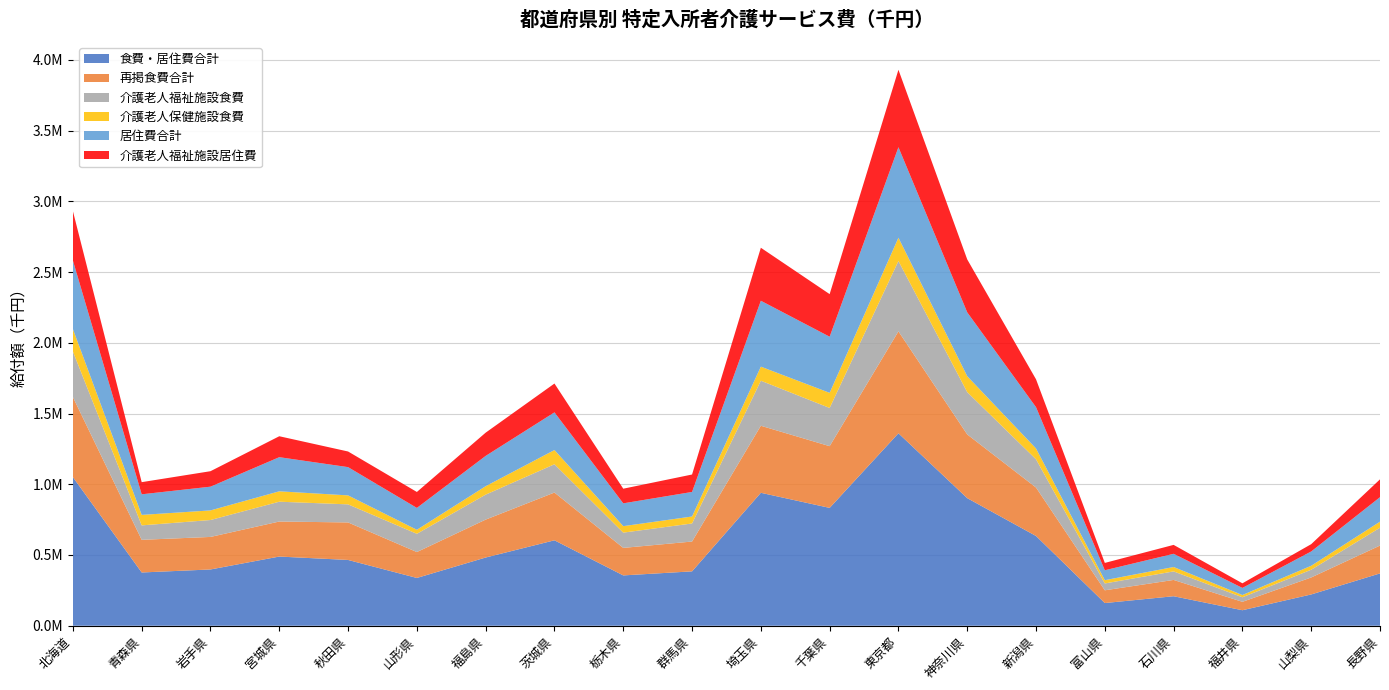

Reading left to right, extract all data points from this chart.

食費・居住費合計: 1050404.8	376404.5	397711.3	488915.6	464875.0	337686.1	482152.3	603786.1	355703.2	384293.4	939591.1	832912.5	1360185.3	901733.7	634344.2	160289.4	208490.8	109595.3	221130.7	369851.6
再掲食費合計: 565708.2	230839.1	229934.7	247626.7	265203.8	183083.1	268008.0	337582.3	194452.3	210800.7	473839.5	436210.1	720433.6	450338.6	342379.8	90178.3	115195.5	59416.5	120066.5	196782.0
介護老人福祉施設食費: 322217.5	102073.9	119556.3	140100.1	127776.5	129053.9	176506.1	199972.6	107936.0	127657.9	318421.6	270086.3	497395.5	298943.1	199573.8	48402.8	60350.7	32164.1	54702.2	126235.7
介護老人保健施設食費: 158525.4	74052.9	67894.2	73427.2	63432.1	28303.5	59581.0	100527.7	45743.1	49327.2	99410.9	106882.4	164494.6	112593.6	76472.3	23094.9	31068.7	15884.8	27953.9	42635.5
居住費合計: 484696.7	145565.4	167776.6	241288.8	199671.1	154603.0	214144.3	266203.8	161250.9	173492.7	465751.6	396702.4	639751.6	451395.2	291964.4	70111.1	93295.3	50178.8	101064.2	173069.6
介護老人福祉施設居住費: 348945.2	85867.8	109348.7	147976.0	110569.1	112723.7	164290.7	203816.7	103495.1	123259.2	374555.8	301025.9	547337.9	374091.8	196981.8	51898.2	63059.1	32591.5	51622.3	126077.2